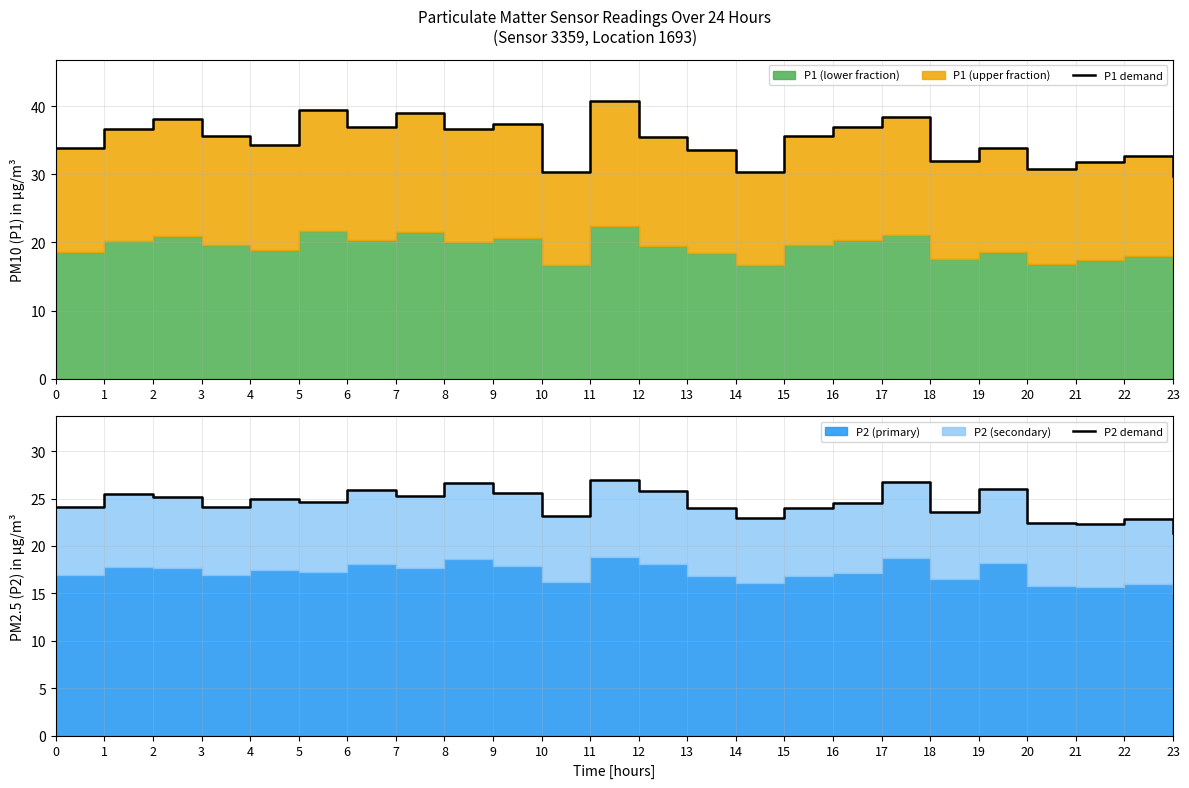

What is the sum of all P1 demand values?

840.2